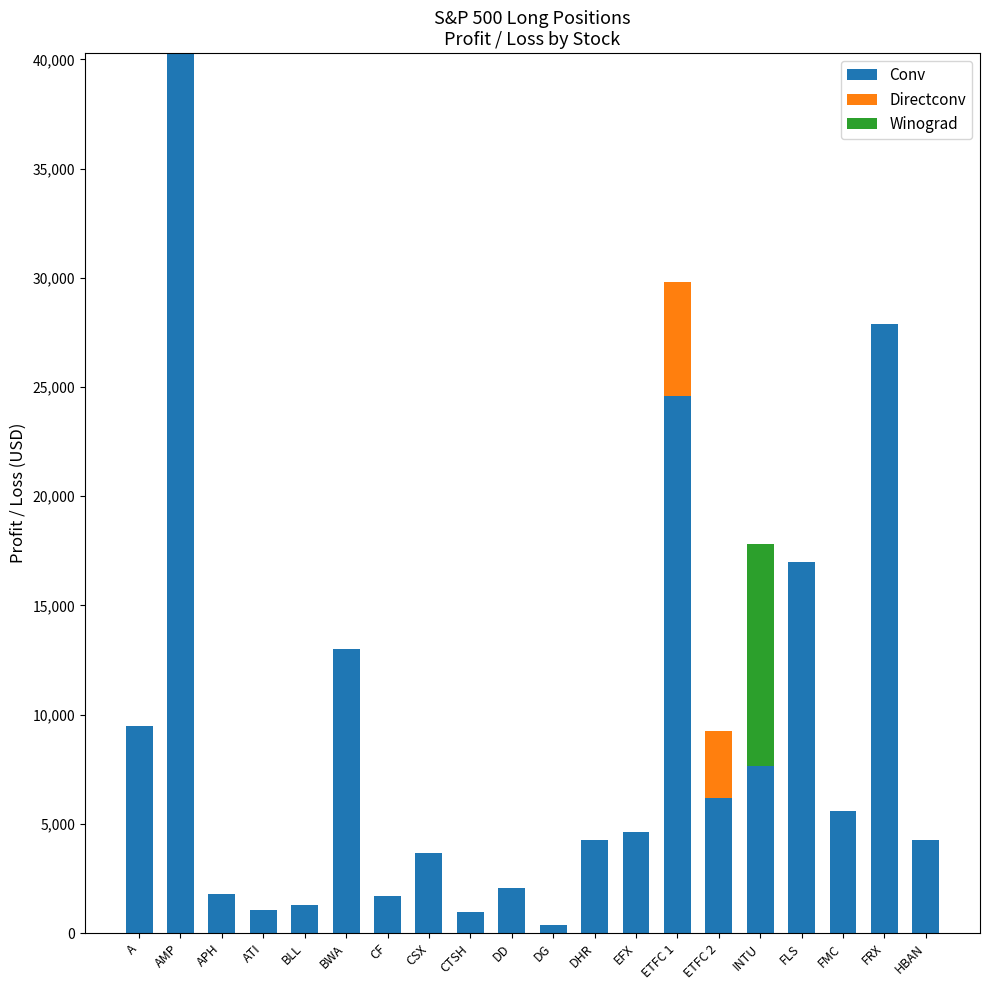

The value of Conv at FLS is 16975.6. True or false?

True